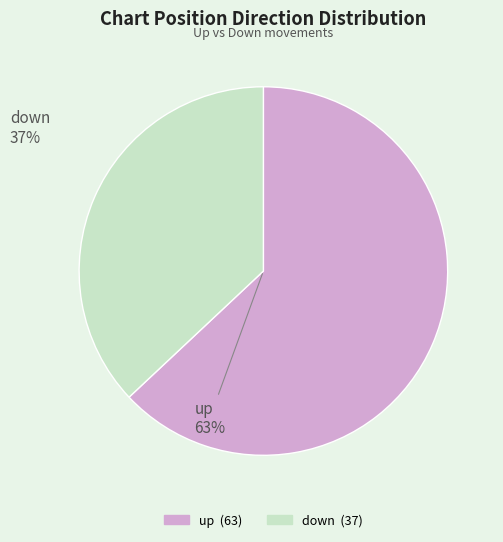

To the nearest percent, what percentage of the pie is up?

63%